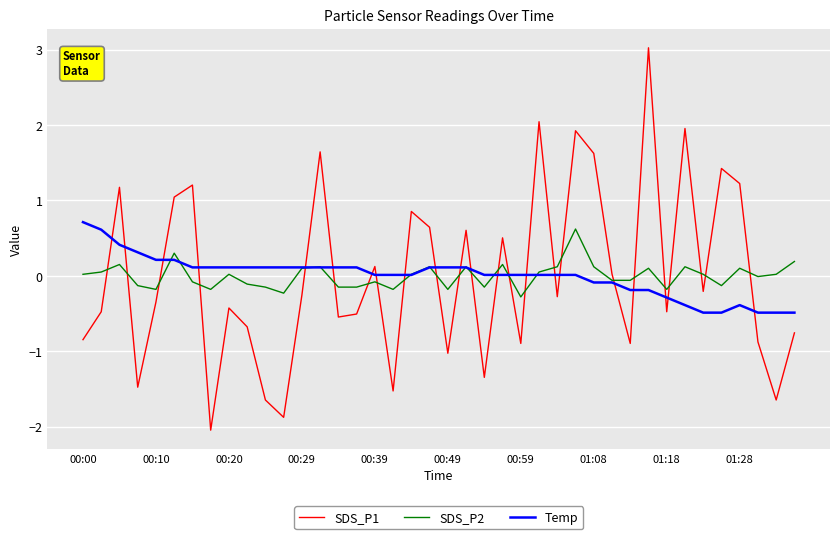

What is the maximum value shown in the chart?

3.0